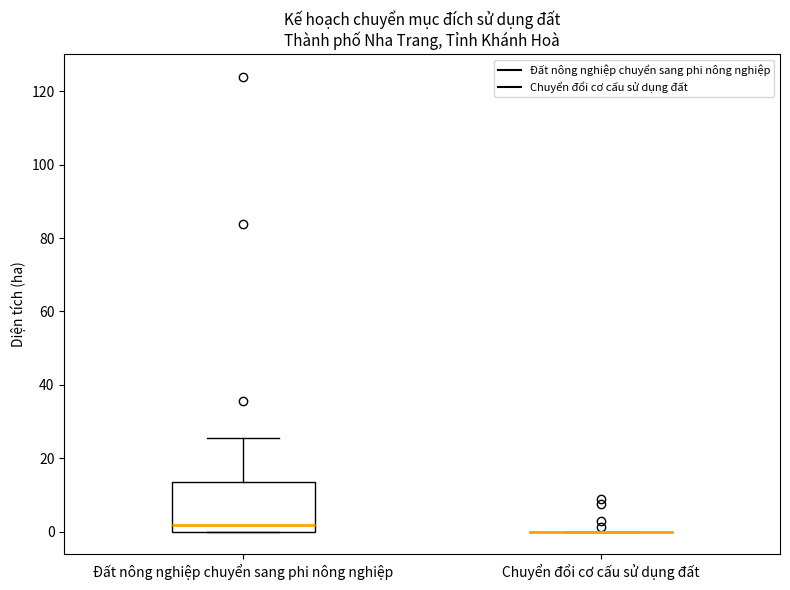

Reading left to right, transcribe this box plot: for each box, give where its median line is, the range the box spans, and where its two whiskers end, as read against the y-axis. The values are not printed on the chart, so give them approximately, as read against the axis.

Đất nông nghiệp chuyển sang phi nông nghiệp: median 2, box 0 to 14, whiskers 0 to 26
Chuyển đổi cơ cấu sử dụng đất: box collapsed to a line at 0, whiskers 0 to 0